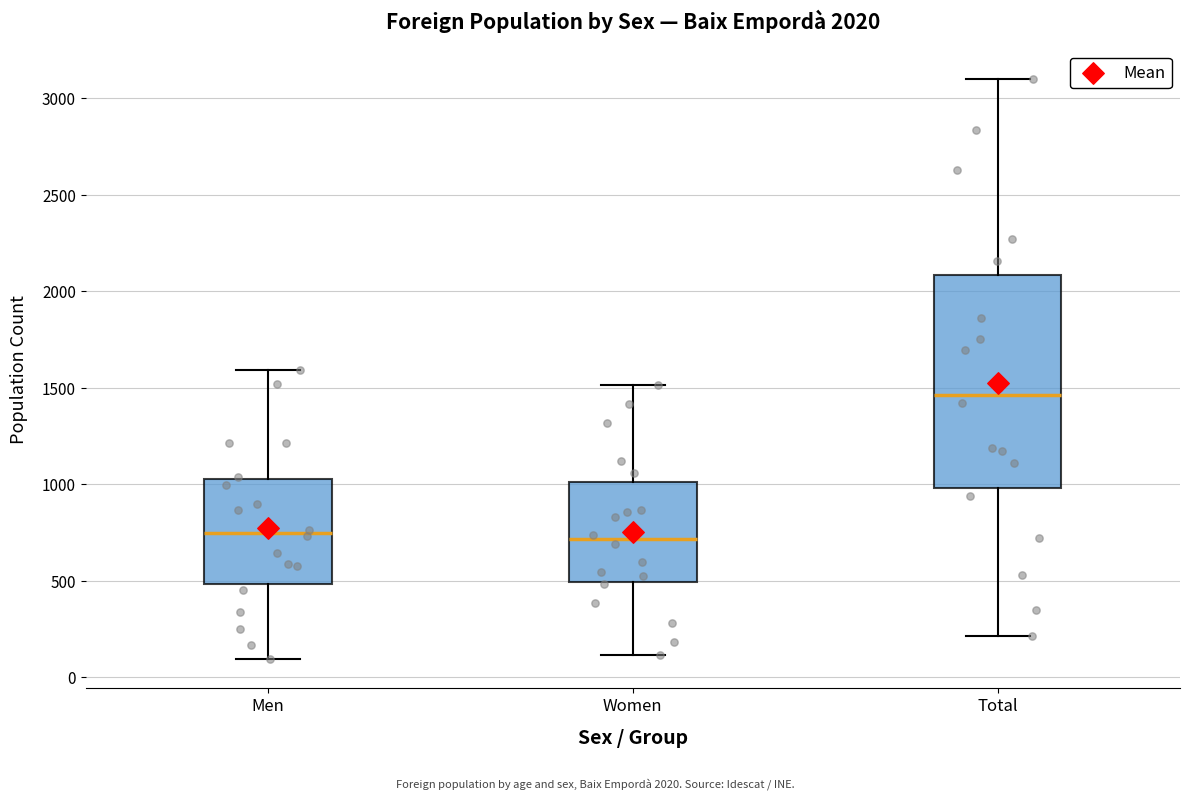

Which box has the highest median line?

Total